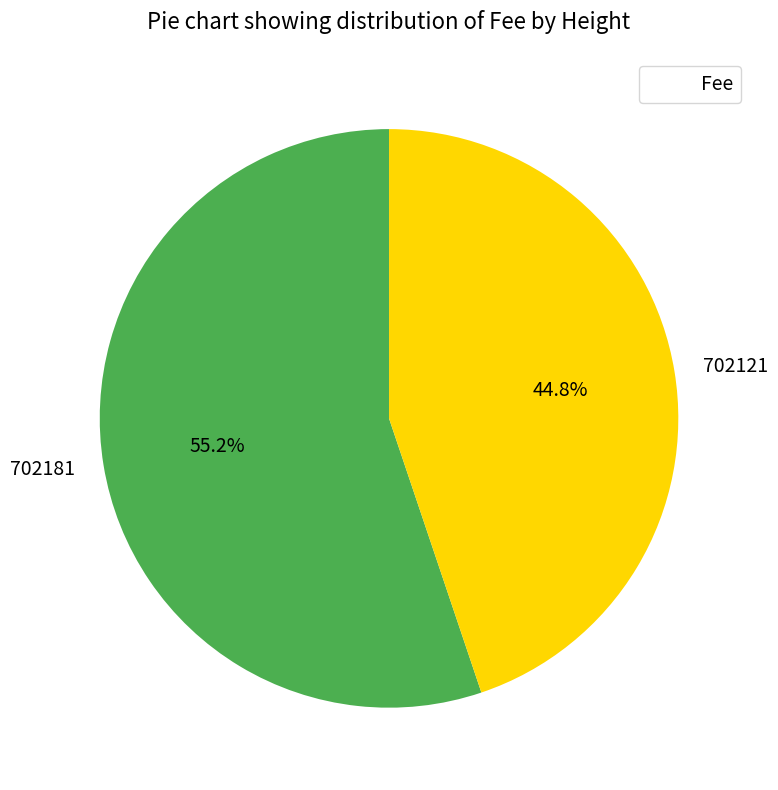

The 702121 slice represents 45% of the pie. True or false?

True